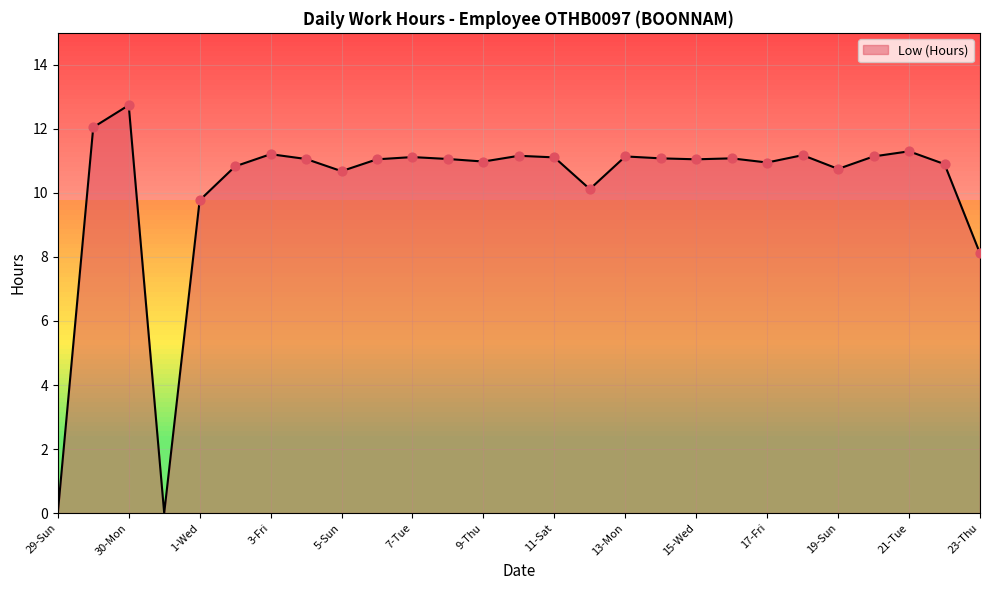

What is the maximum value shown in the chart?

12.7